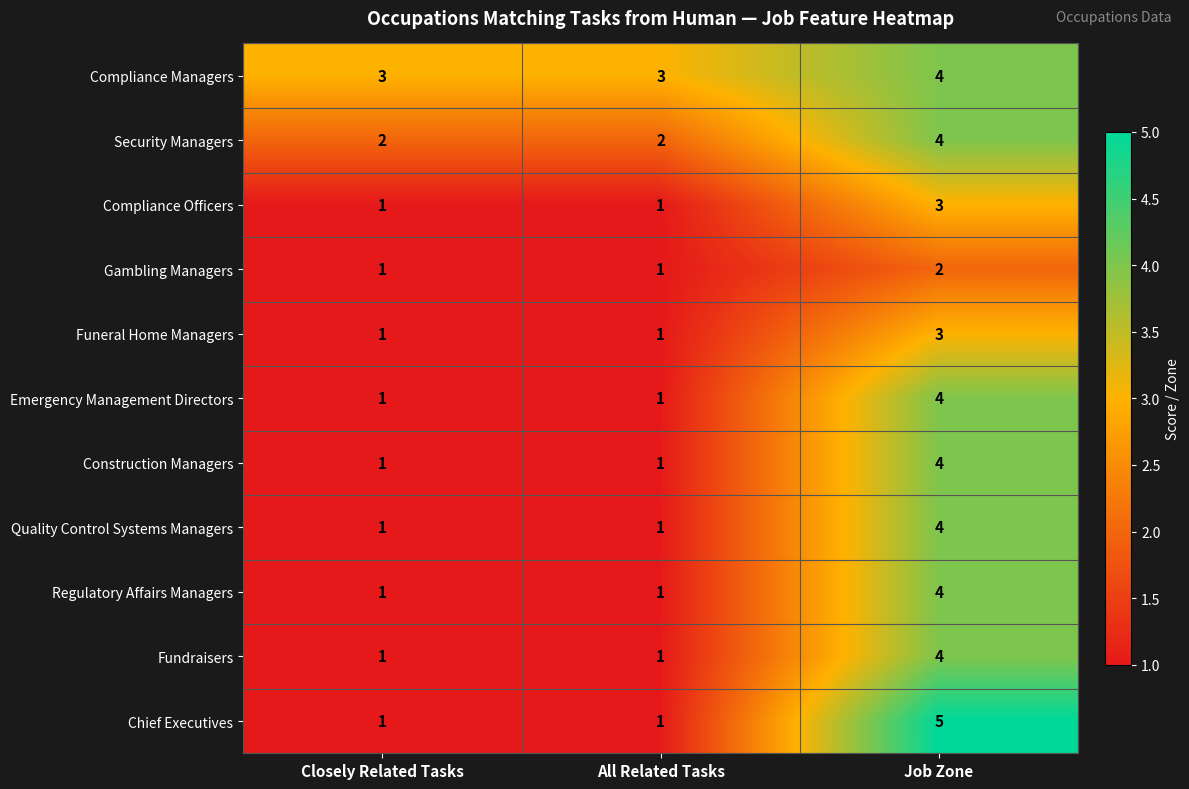

Between Closely Related Tasks and Job Zone, which series saw the biggest shift?

Chief Executives